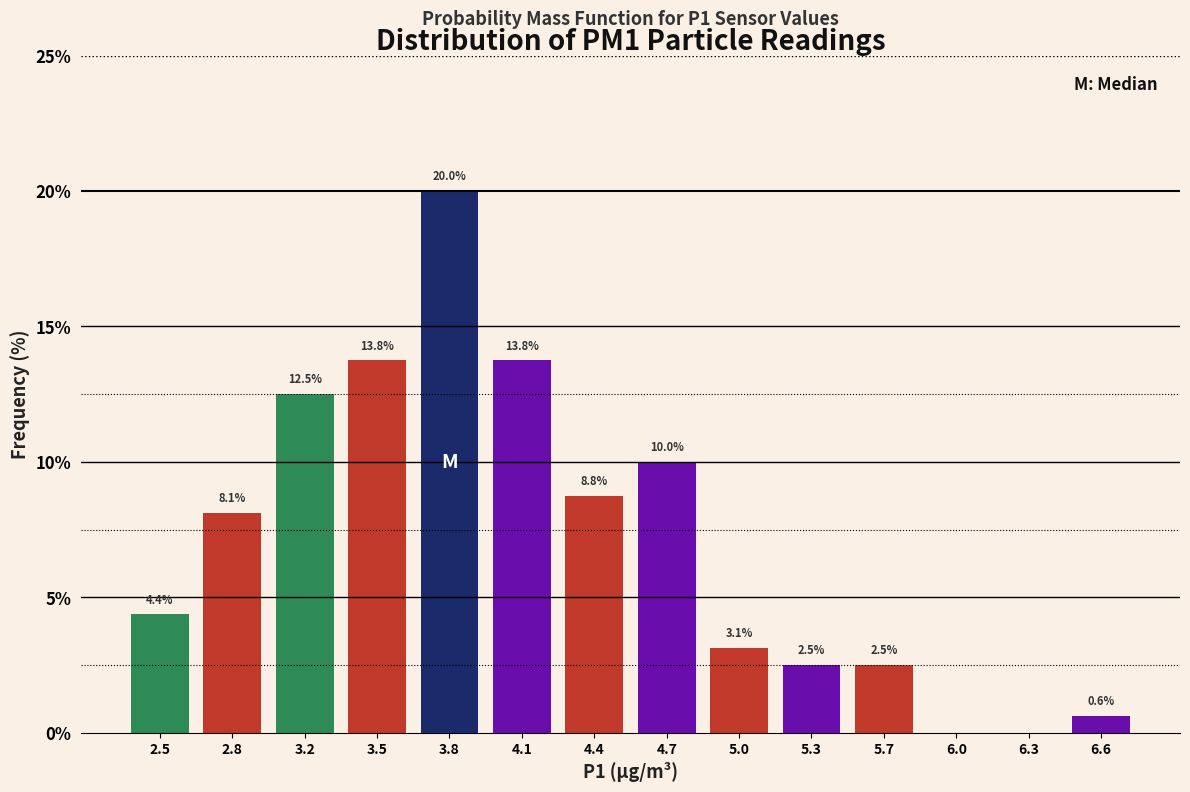

Reading left to right, what are all the values shown in this chart?

2.5=4.4	2.8=8.1	3.2=12.5	3.5=13.8	3.8=20.0	4.1=13.8	4.4=8.8	4.7=10.0	5.0=3.1	5.3=2.5	5.7=2.5	6.0=0.0	6.3=0.0	6.6=0.6